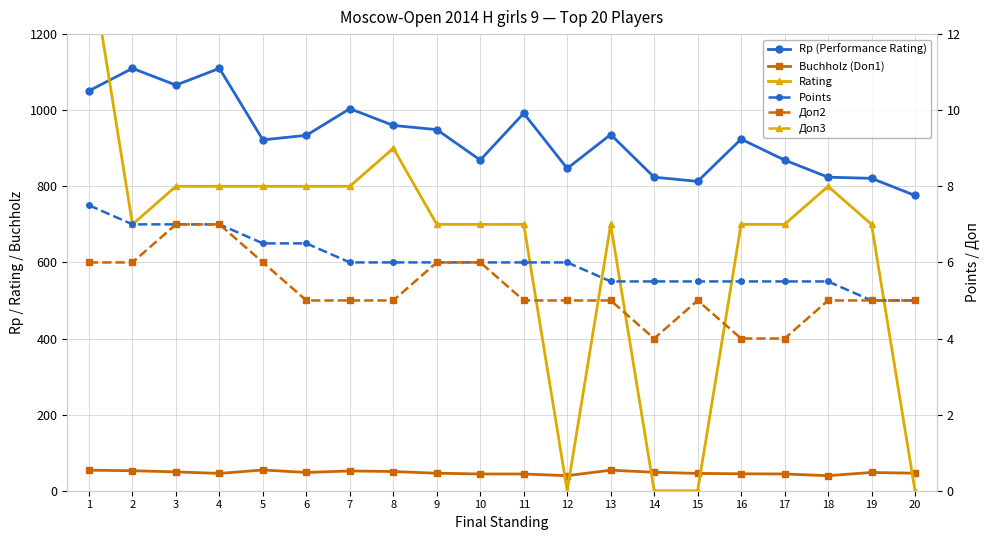

What is the difference between the maximum and minimum values in the Rating series?

1412.0